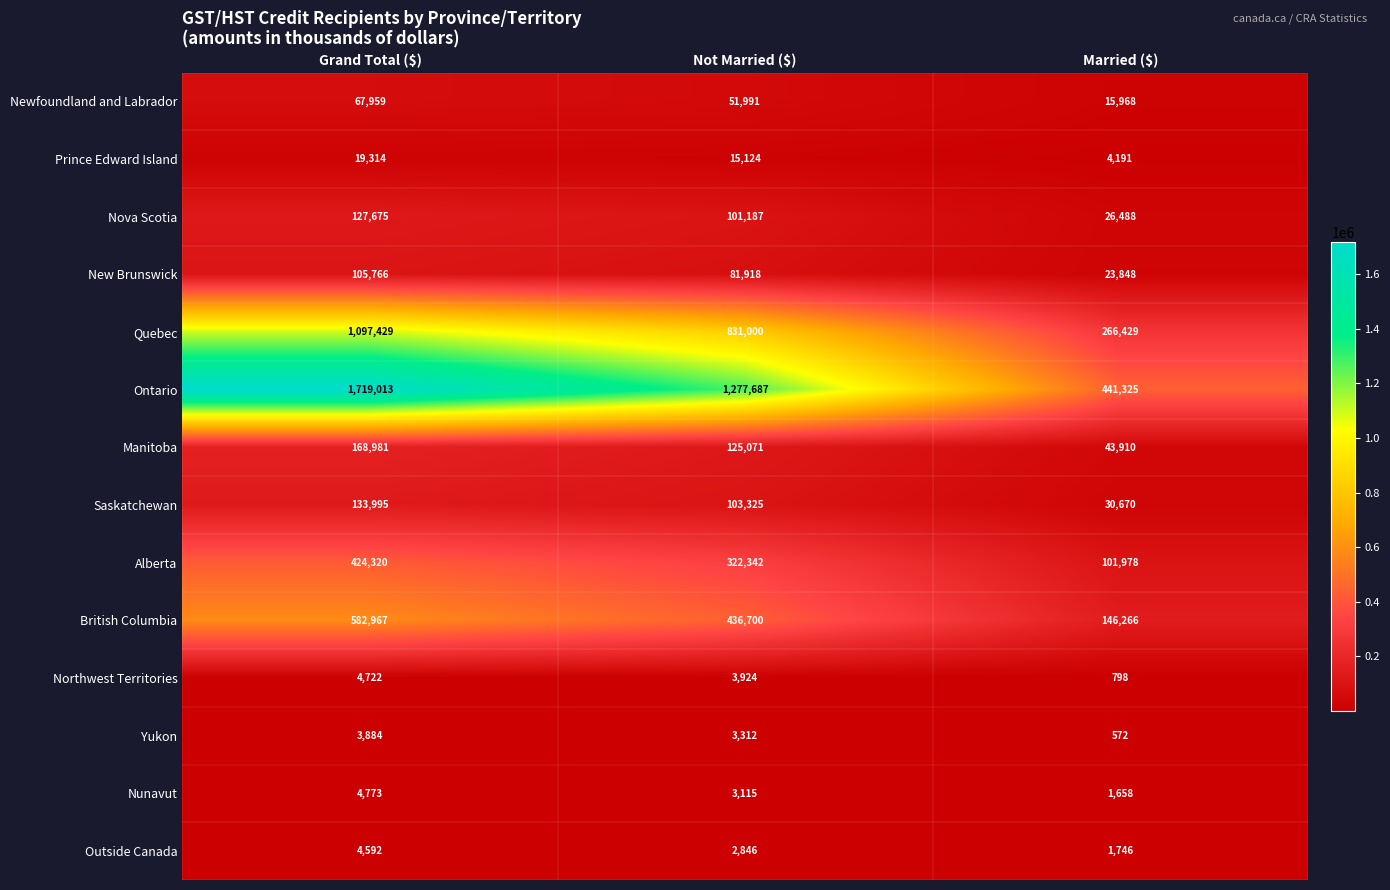

Count the number of data series in this chart.

14